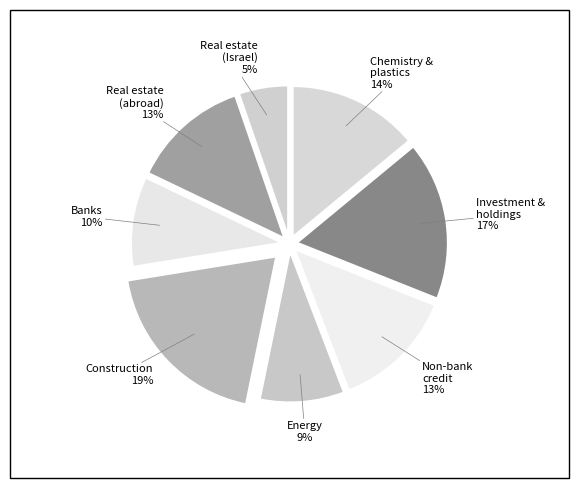

Is there a majority slice in this chart?

No